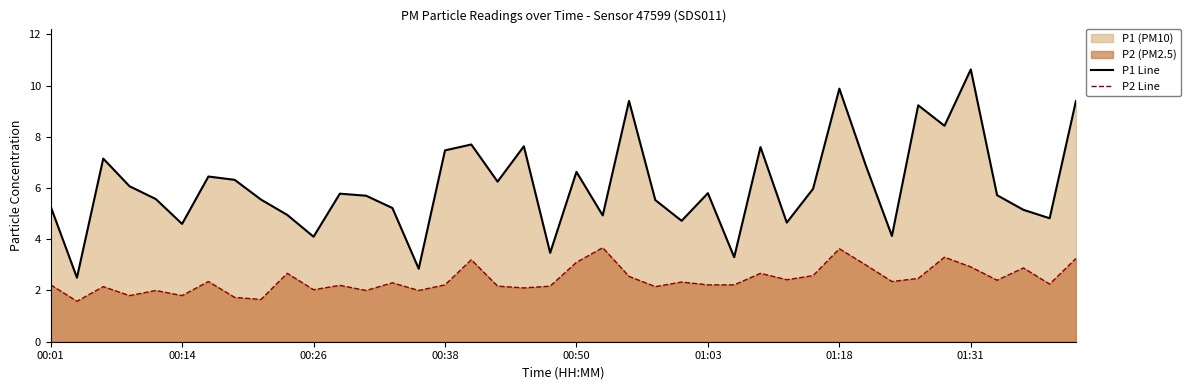

What is the difference between the maximum and minimum values in the P2 Line series?

2.1